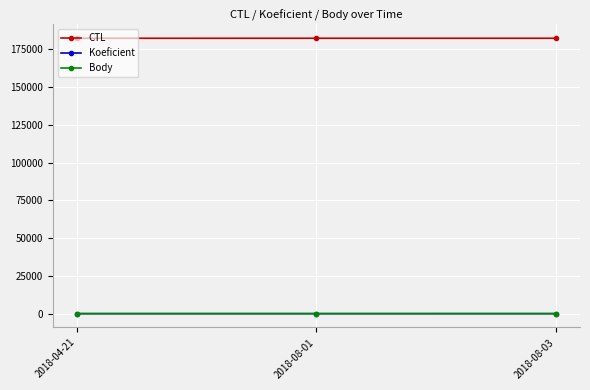

At how many categories does at least one series exceed 130064?

3